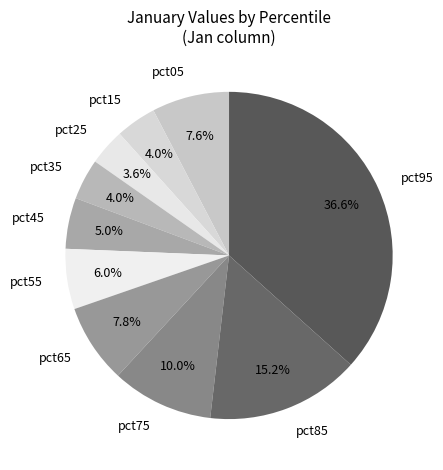

Between pct55 and pct85, which is larger?

pct85